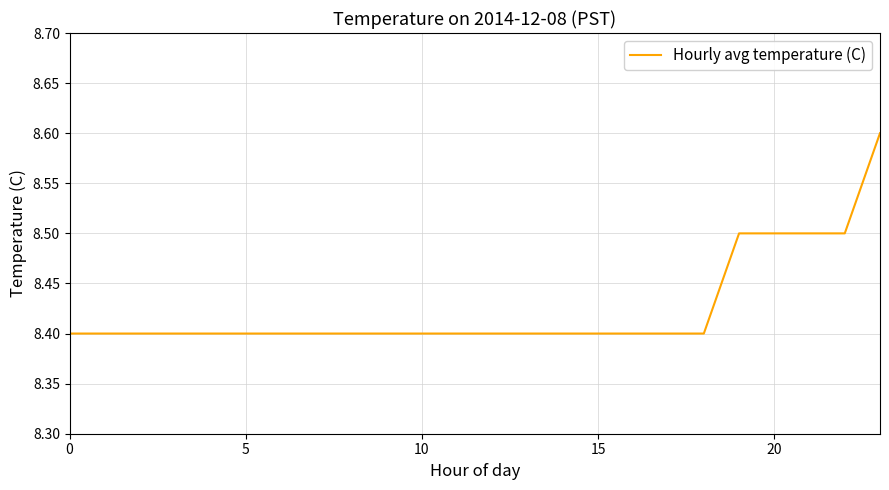

What is the minimum value shown in the chart?

8.4